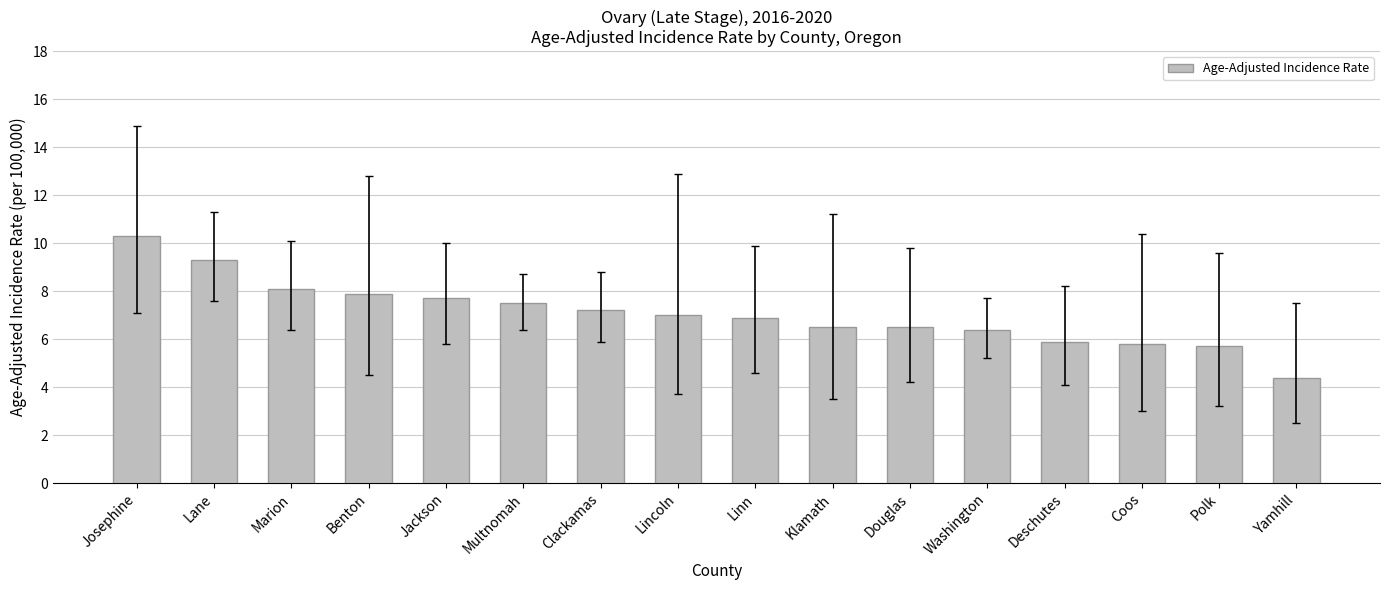

What is the ratio of the value at Clackamas to the value at Benton?

0.9